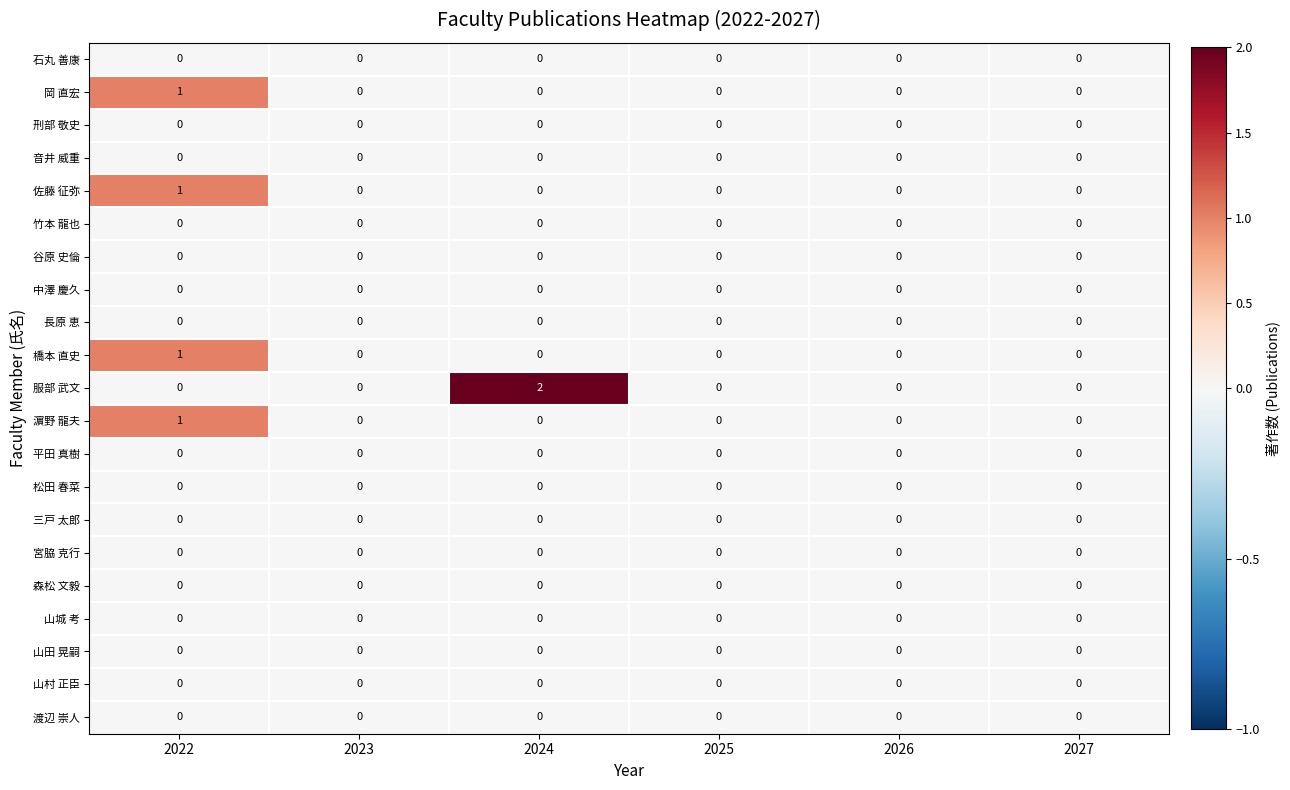

At which category is the sum across all series the highest?

2022